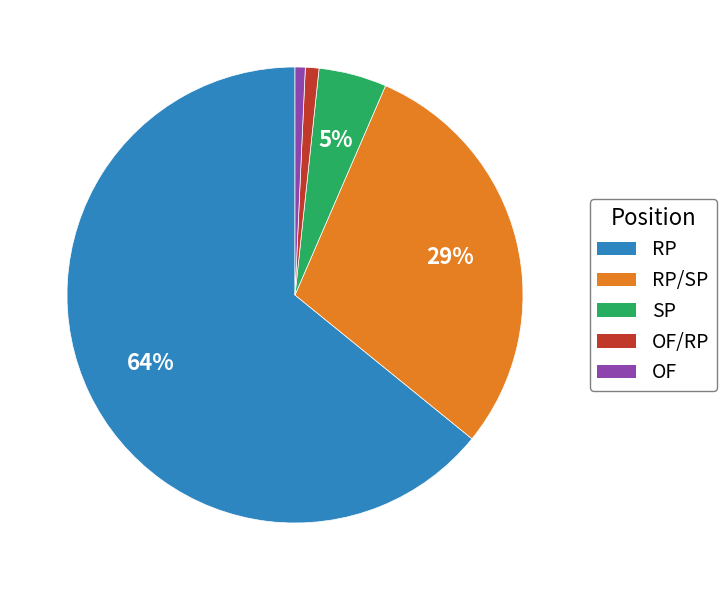

Is the sum of SP and RP greater than half?

Yes